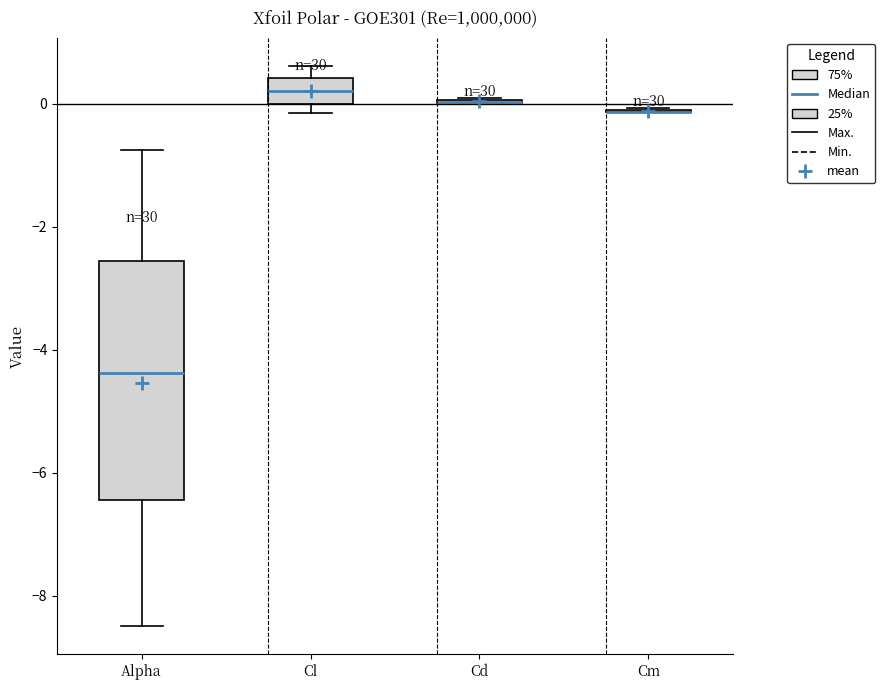

Where does the upper whisker of the box for Cl end on the y-axis? The values are not printed on the chart, so give them approximately, as read against the axis.

0.6